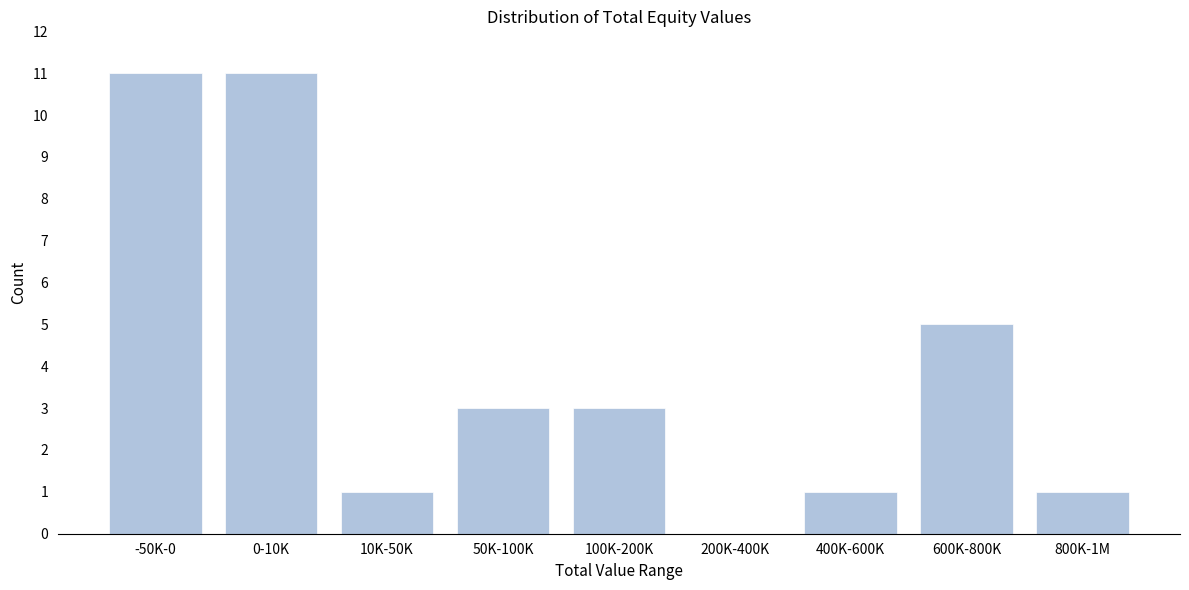

Reading left to right, extract all data points from this chart.

-50K-0=11	0-10K=11	10K-50K=1	50K-100K=3	100K-200K=3	200K-400K=0	400K-600K=1	600K-800K=5	800K-1M=1